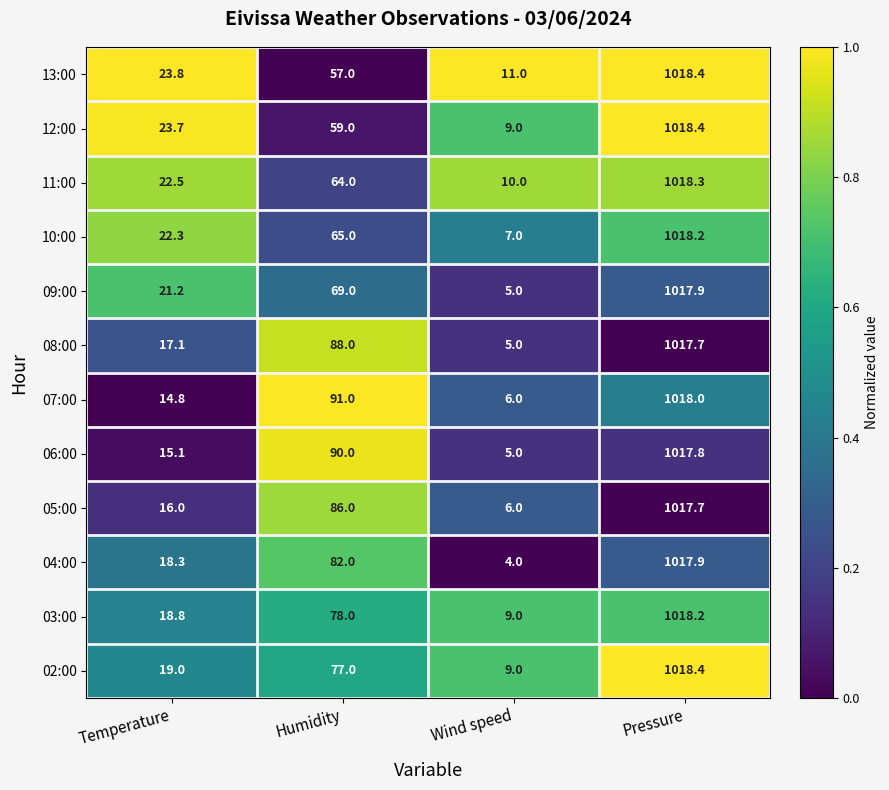

The value of 08:00 at Wind speed is 1.1. True or false?

False